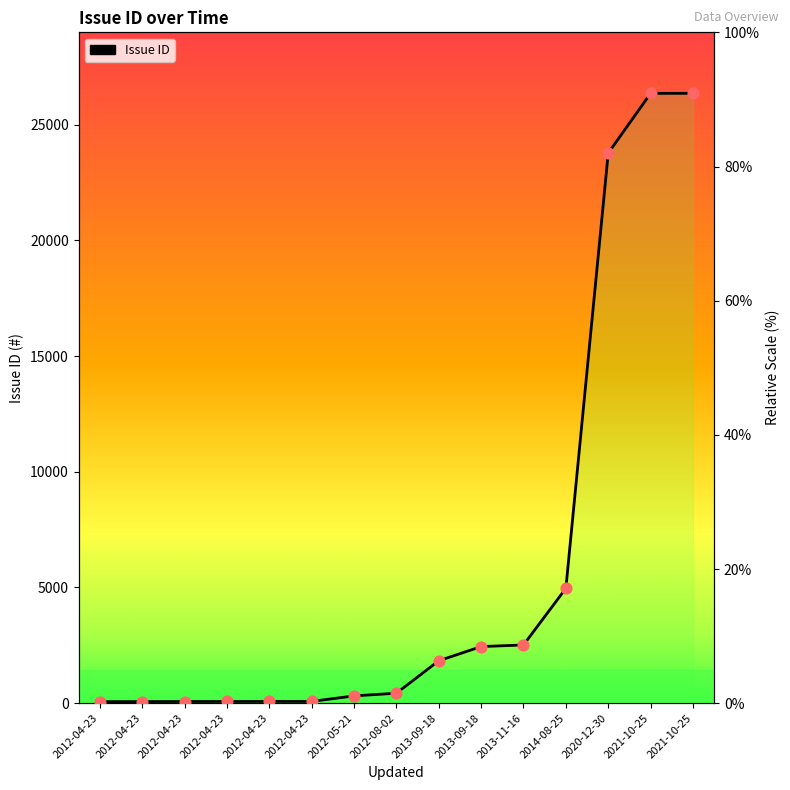

What is the change in value from 2012-08-02 to 2013-09-18?

+4.8